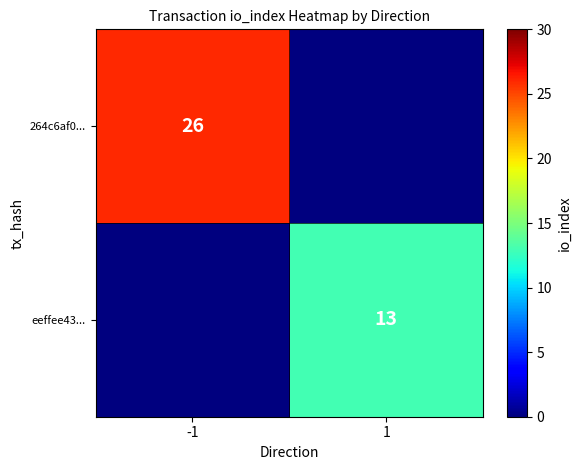

True or false: 264c6af0... has a value of 26 at -1.

True